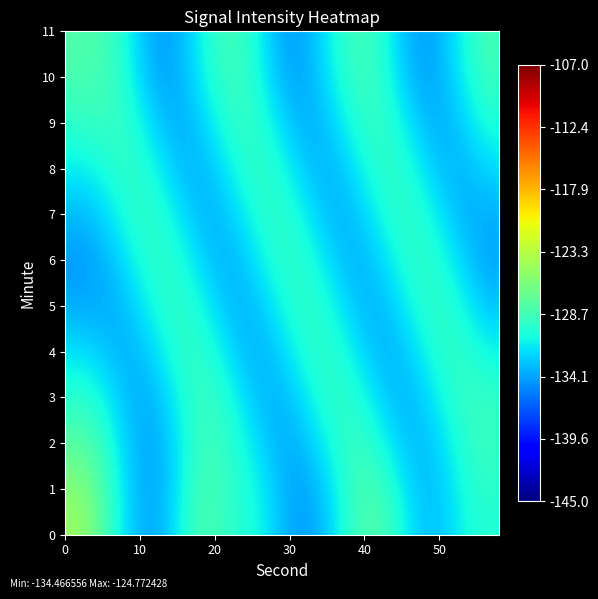

What is the greatest value displayed?

-124.8